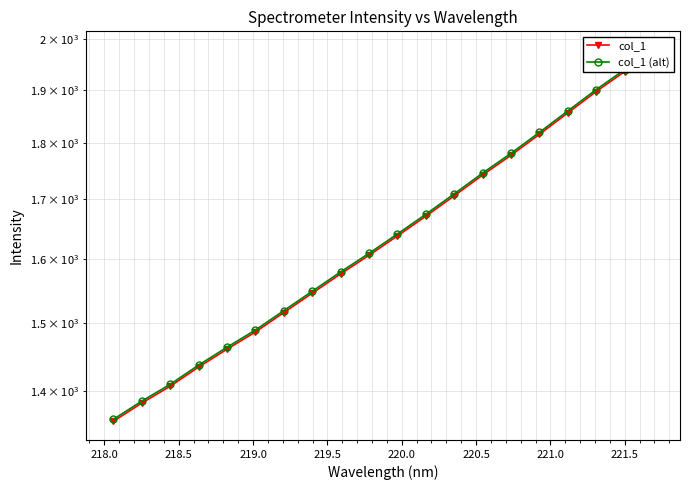

What is the difference between the second highest and second lowest values in the col_1 series?

552.8